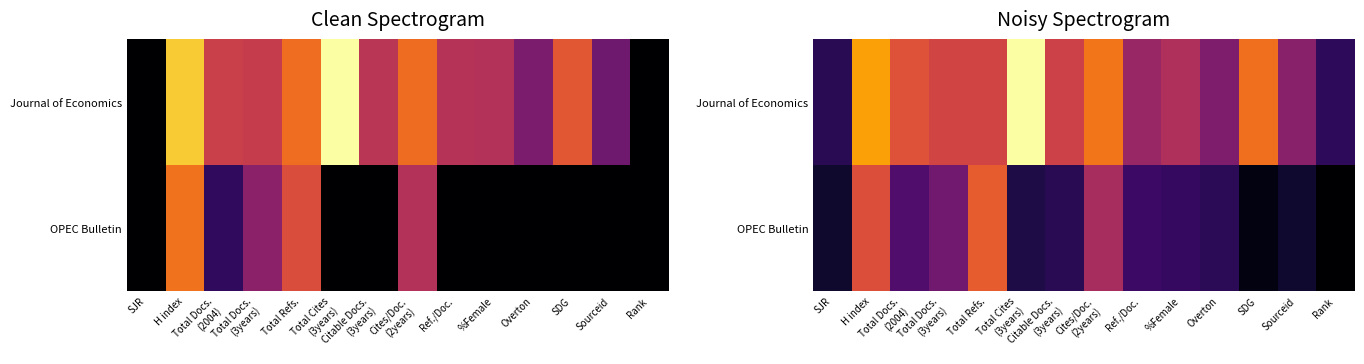

Which has a higher value, %Female or Overton?

%Female